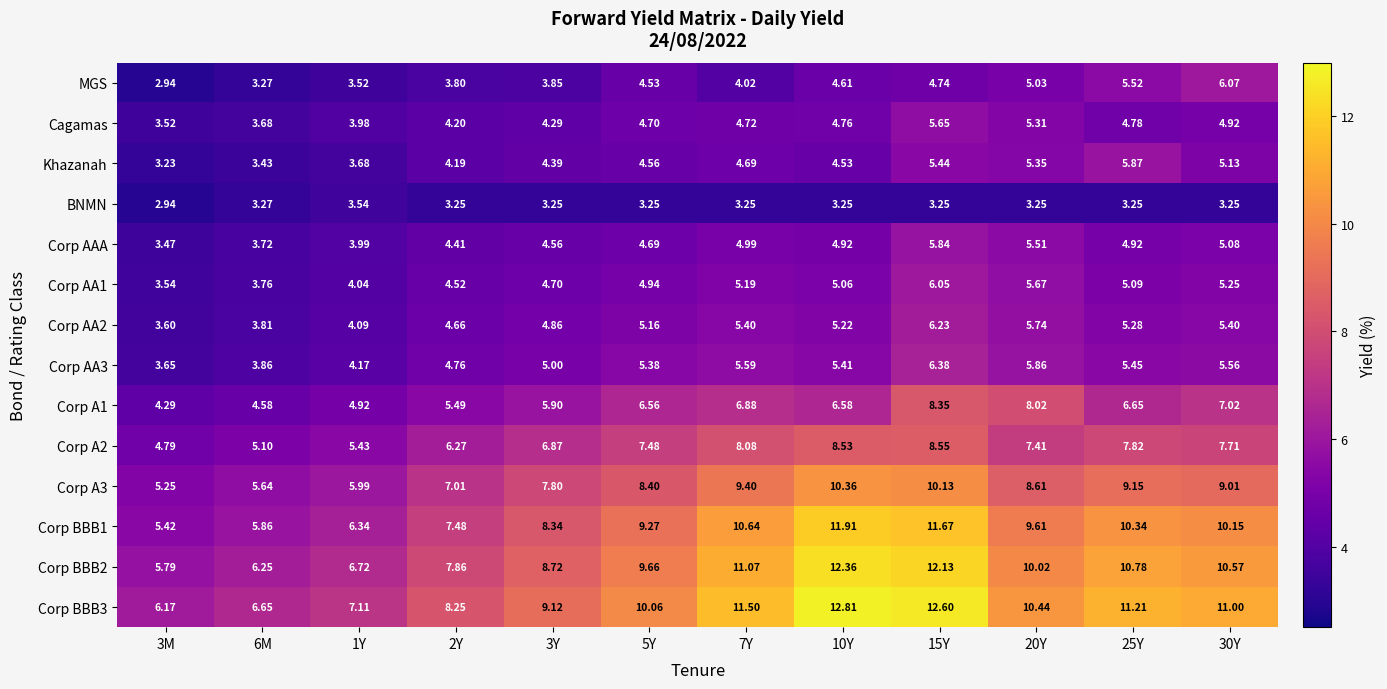

Which series has the largest total across all categories?

Corp BBB3